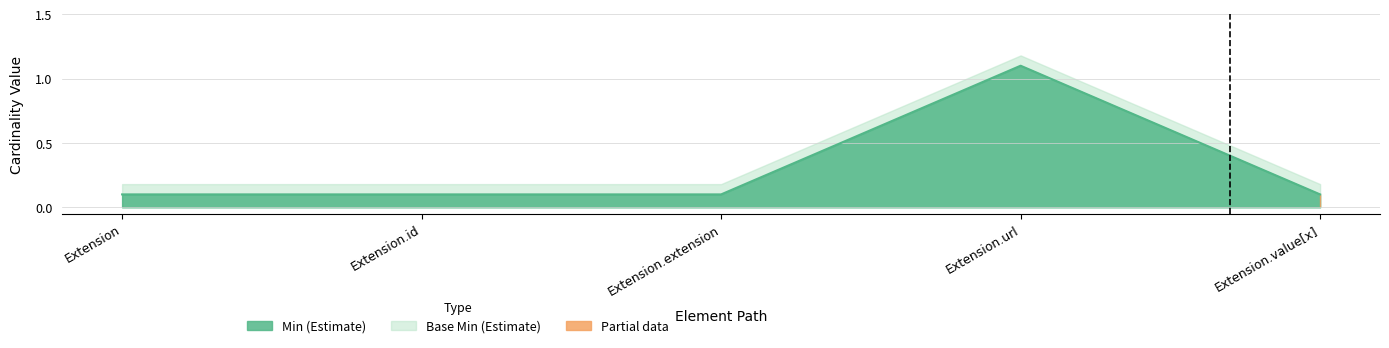

What is the label of the 3rd point from the left?

Extension.extension